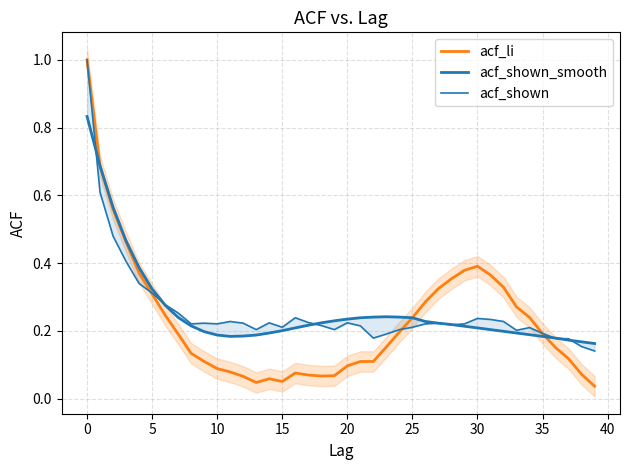

Reading left to right, extract all data points from this chart.

acf_li: 1.0	0.7	0.6	0.5	0.4	0.3	0.2	0.2	0.1	0.1	0.1	0.1	0.1	0.0	0.1	0.1	0.1	0.1	0.1	0.1	0.1	0.1	0.1	0.2	0.2	0.2	0.3	0.3	0.4	0.4	0.4	0.4	0.3	0.3	0.2	0.2	0.2	0.1	0.1	0.0
acf_shown_smooth: 0.8	0.7	0.6	0.5	0.4	0.3	0.3	0.2	0.2	0.2	0.2	0.2	0.2	0.2	0.2	0.2	0.2	0.2	0.2	0.2	0.2	0.2	0.2	0.2	0.2	0.2	0.2	0.2	0.2	0.2	0.2	0.2	0.2	0.2	0.2	0.2	0.2	0.2	0.2	0.2
acf_shown: 1.0	0.6	0.5	0.4	0.3	0.3	0.3	0.3	0.2	0.2	0.2	0.2	0.2	0.2	0.2	0.2	0.2	0.2	0.2	0.2	0.2	0.2	0.2	0.2	0.2	0.2	0.2	0.2	0.2	0.2	0.2	0.2	0.2	0.2	0.2	0.2	0.2	0.2	0.2	0.1